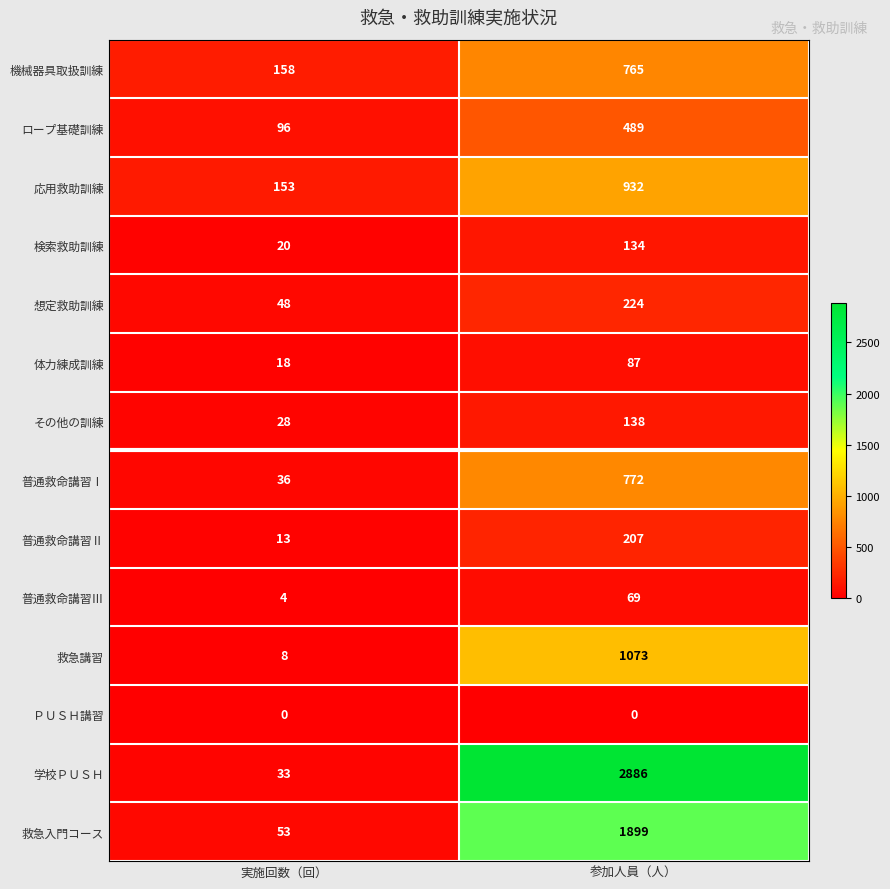

True or false: 学校ＰＵＳＨ has a value of 1827 at 参加人員（人）.

False